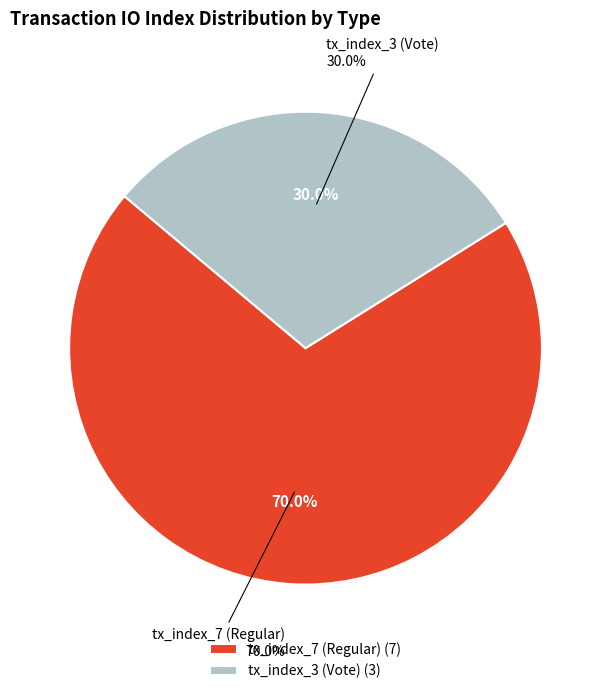

To the nearest percent, what portion does tx_index_3 (Vote) represent?

30%